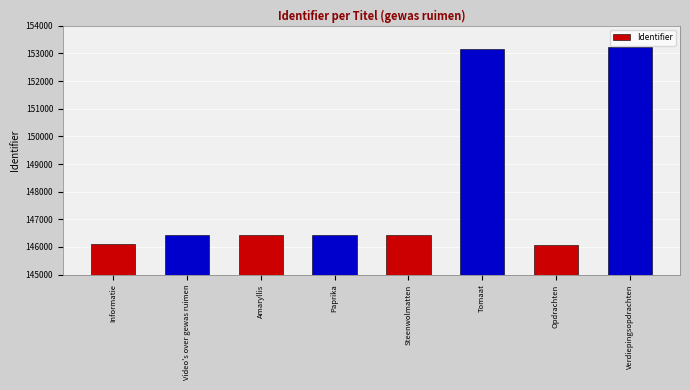

What is the maximum value shown in the chart?

153214